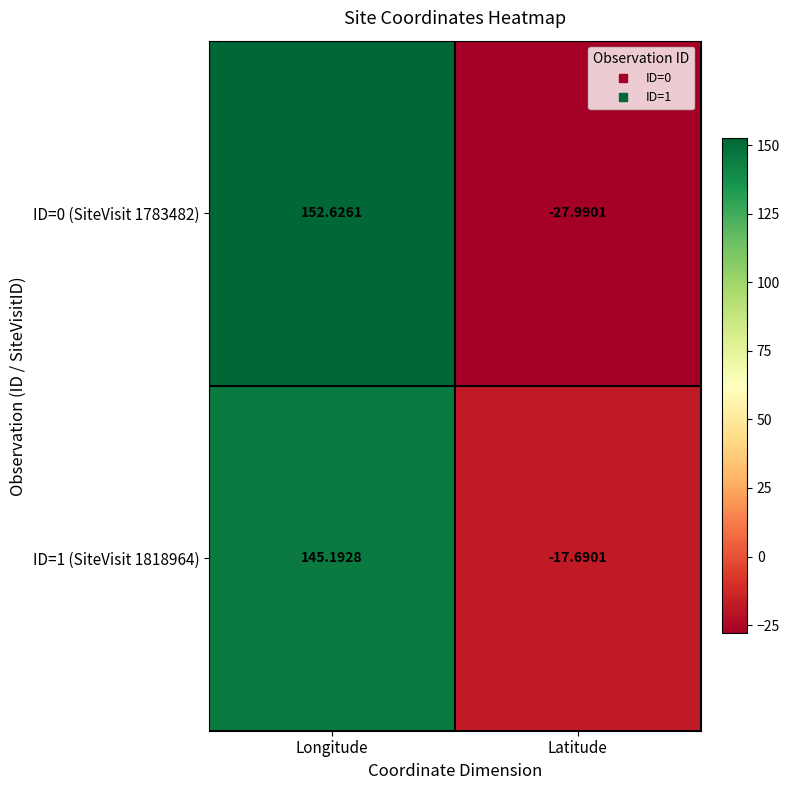

At which category does the chart reach its peak across all series?

Longitude